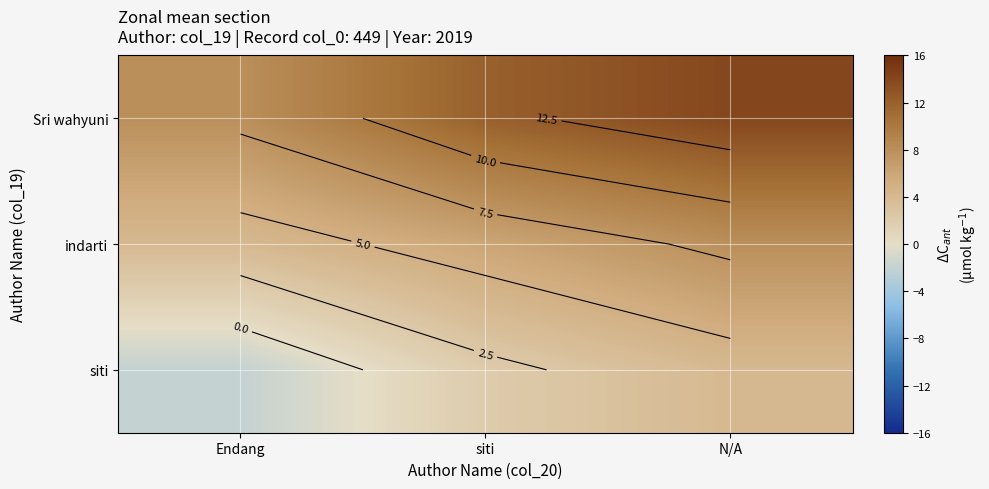

At which category is the sum across all series the highest?

N/A